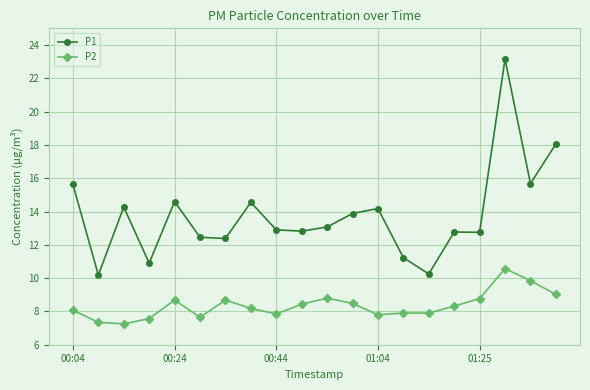

What is the sum of all P1 values?

275.7